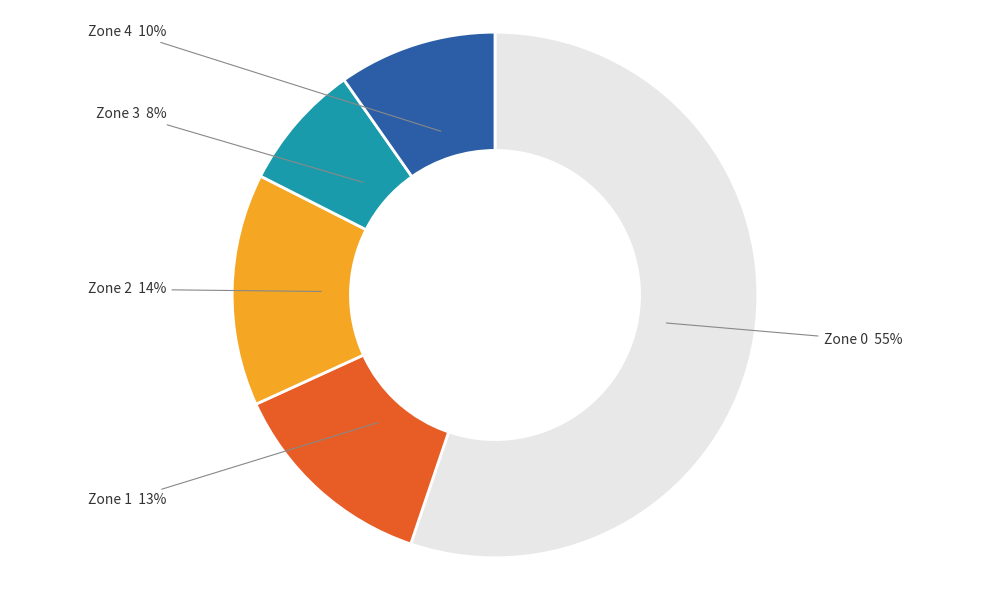

Is there any slice that represents more than half of the pie?

Yes